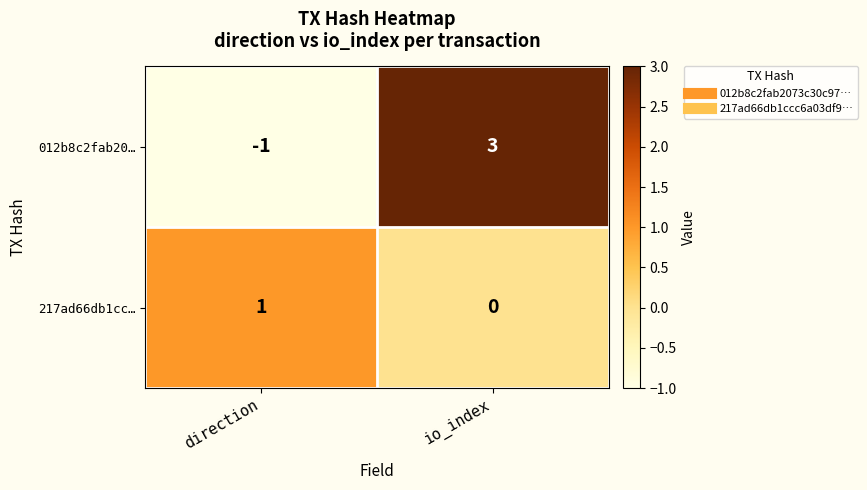

Which category has the lowest value across all series?

direction